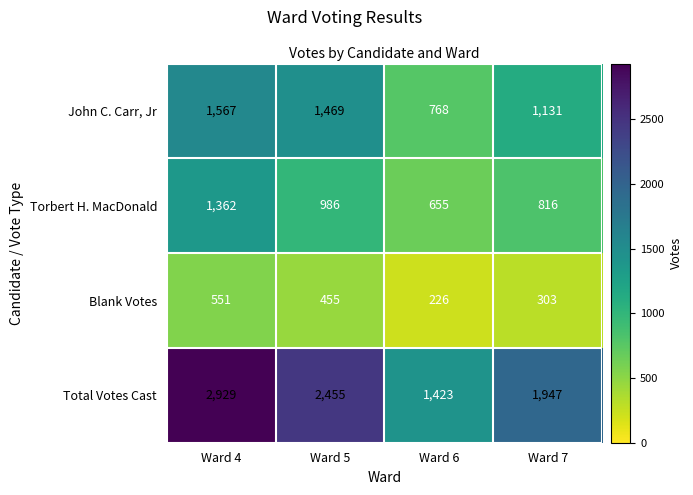

What is the sum of the John C. Carr, Jr values at Ward 6 and Ward 5?

2237